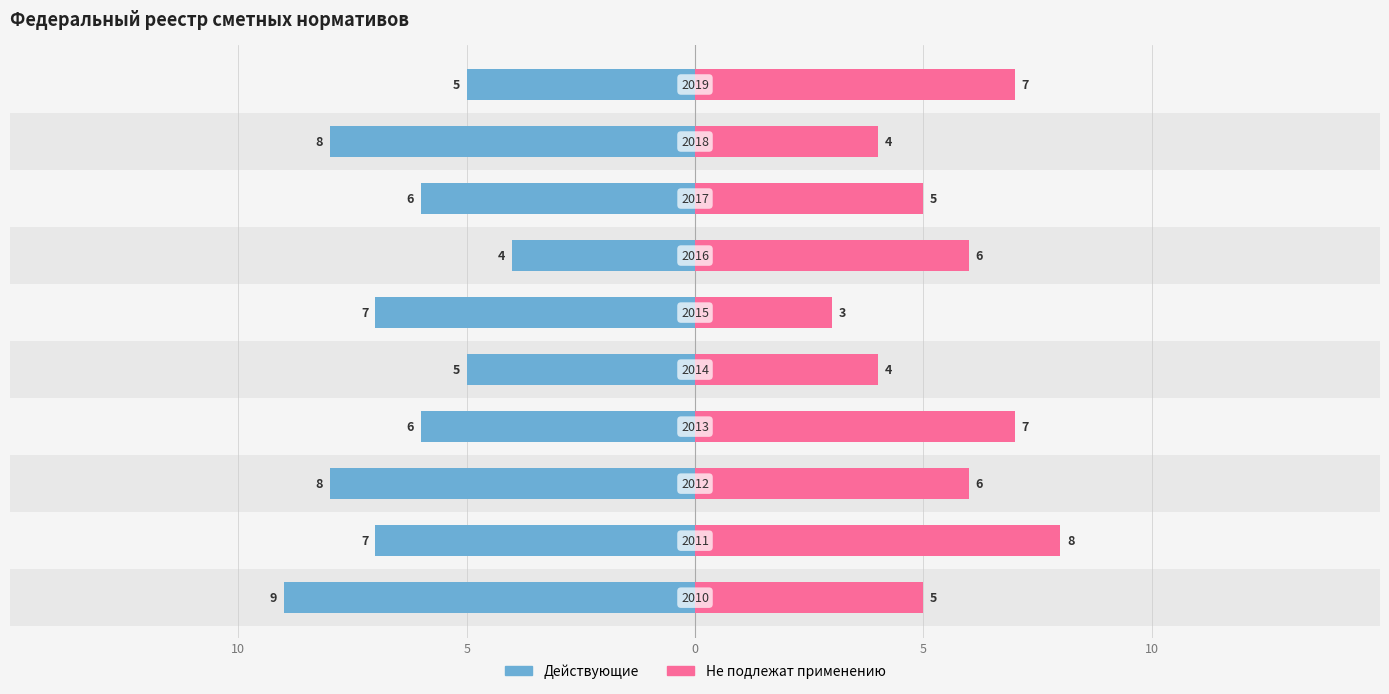

Is it true that Не подлежат применению equals 5 at 10?

True